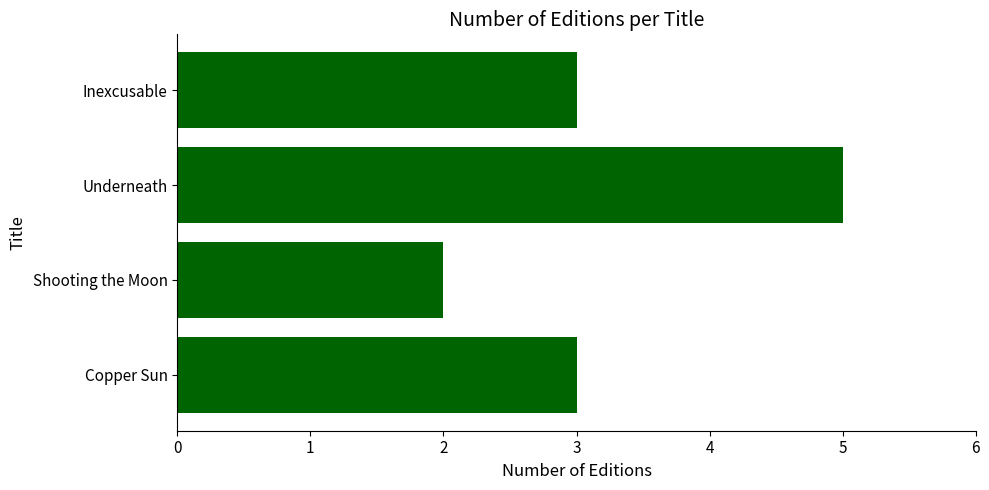

Reading top to bottom, what are all the values shown in this chart?

Inexcusable=3	Underneath=5	Shooting the Moon=2	Copper Sun=3